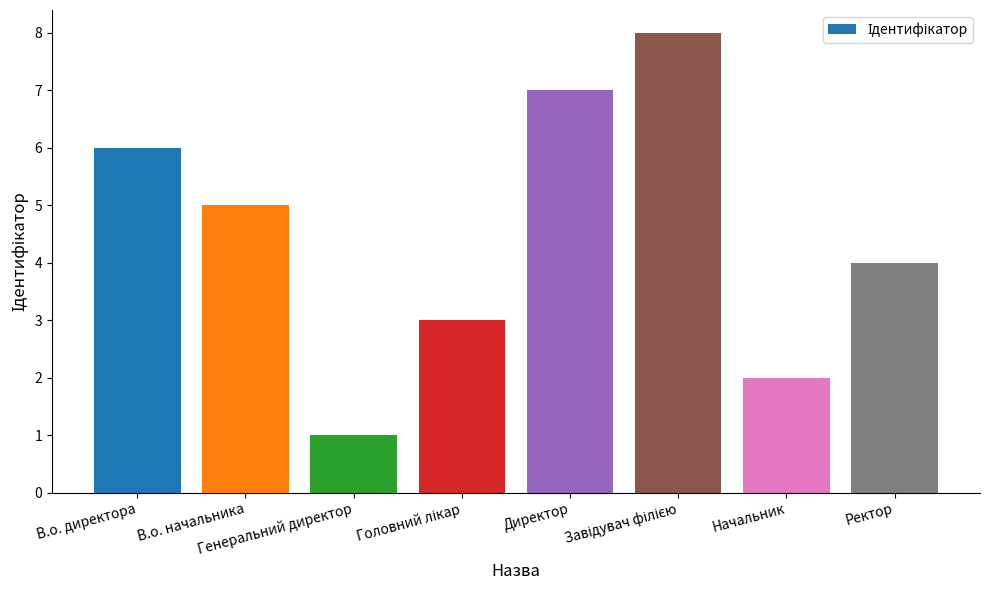

How many distinct data groups are displayed?

1